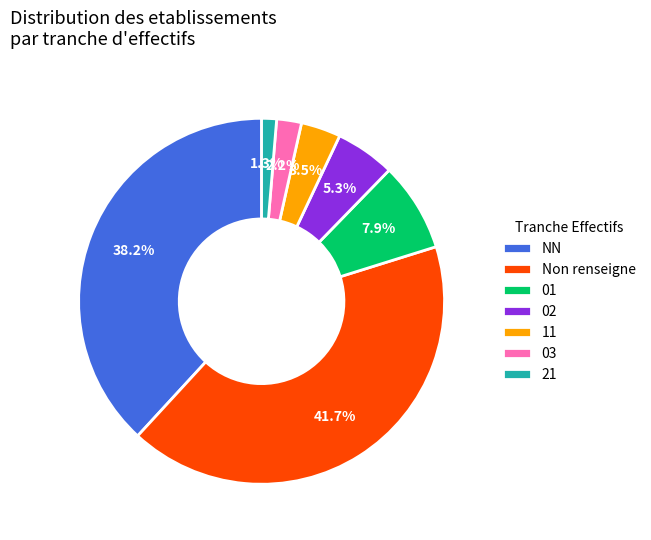

What is the smallest slice in the pie chart?

21